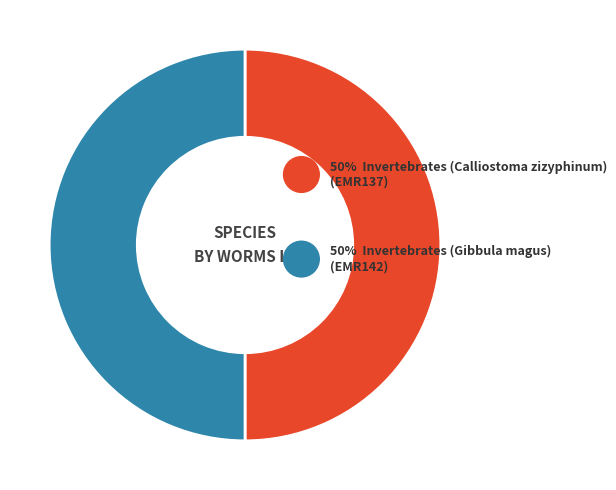

What is the smallest slice in the pie chart?

Invertebrates (Calliostoma zizyphinum)